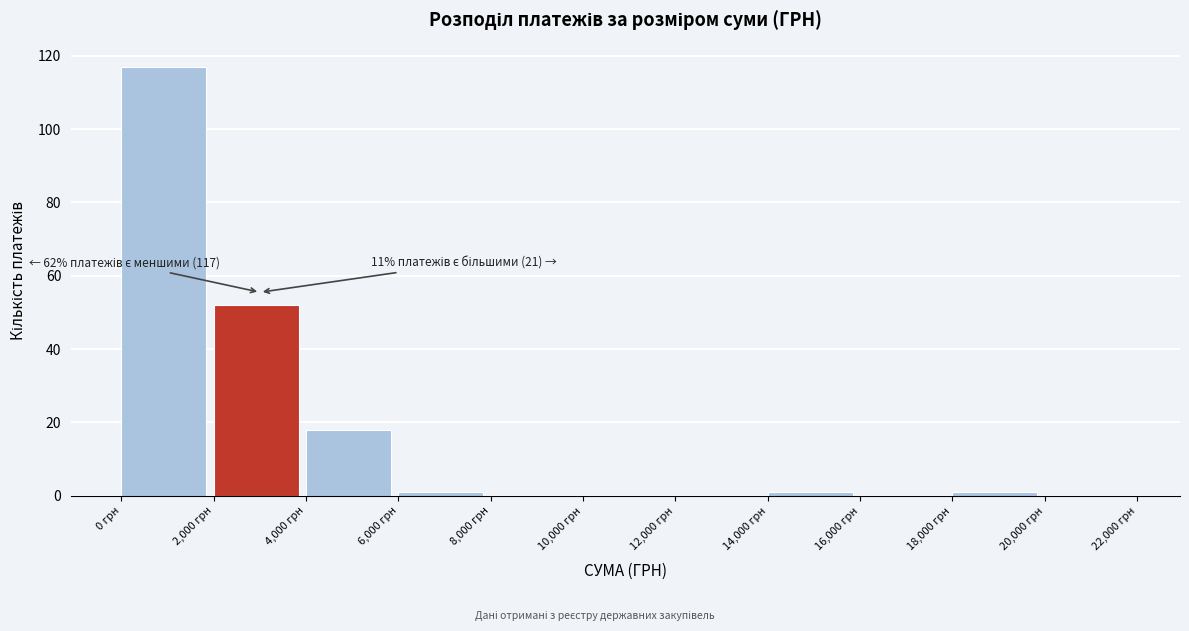

Which range on the x-axis has the tallest bar?

0 to 2000